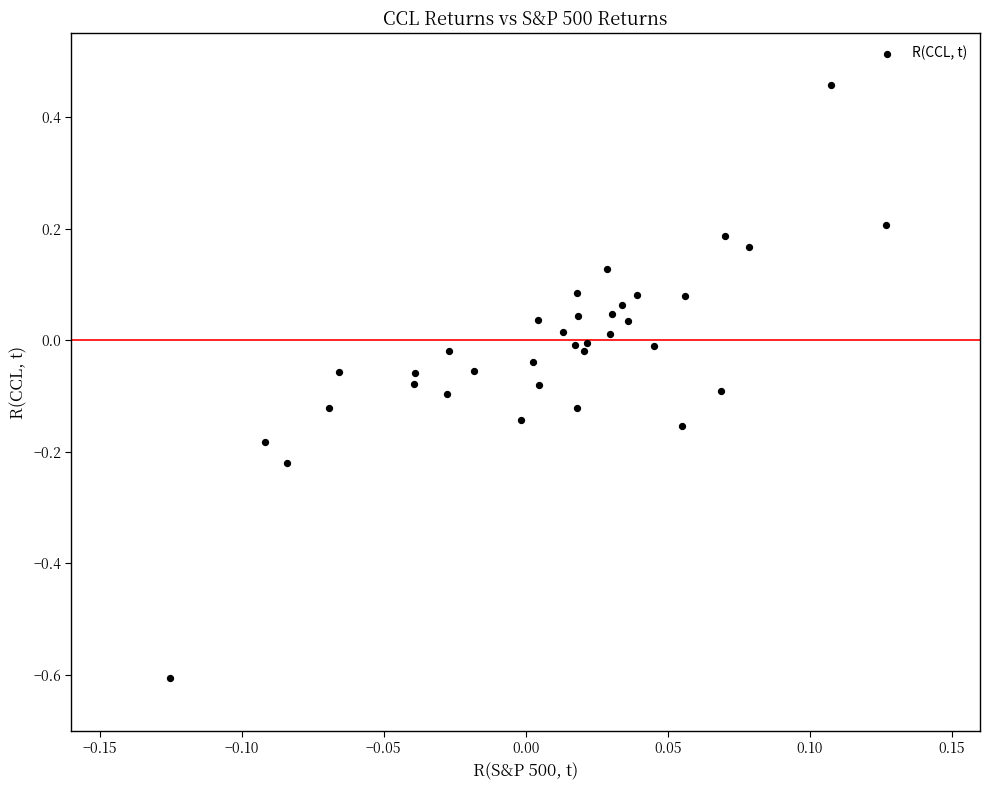

What is the range of Y values (max minus min)?

1.1